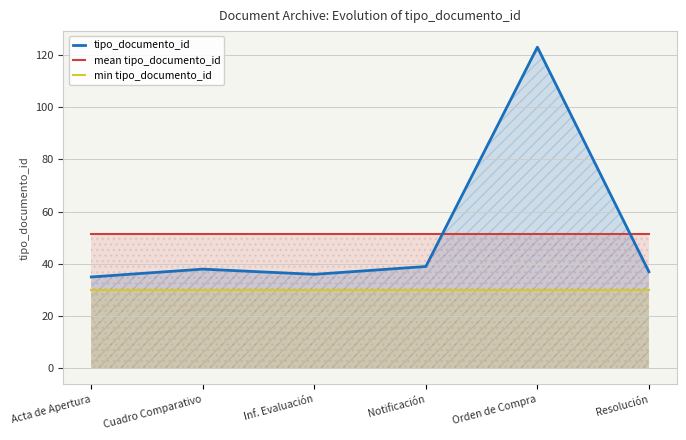

What is the average value of the tipo_documento_id series?

51.3